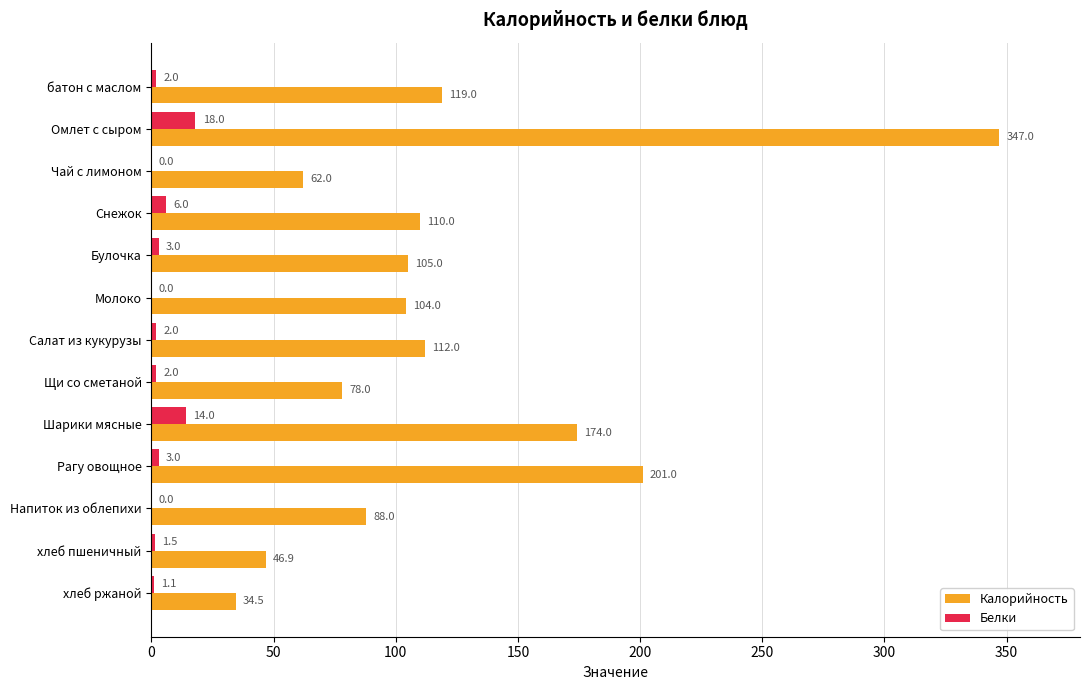

Read the Белки value at Салат из кукурузы.

2.0